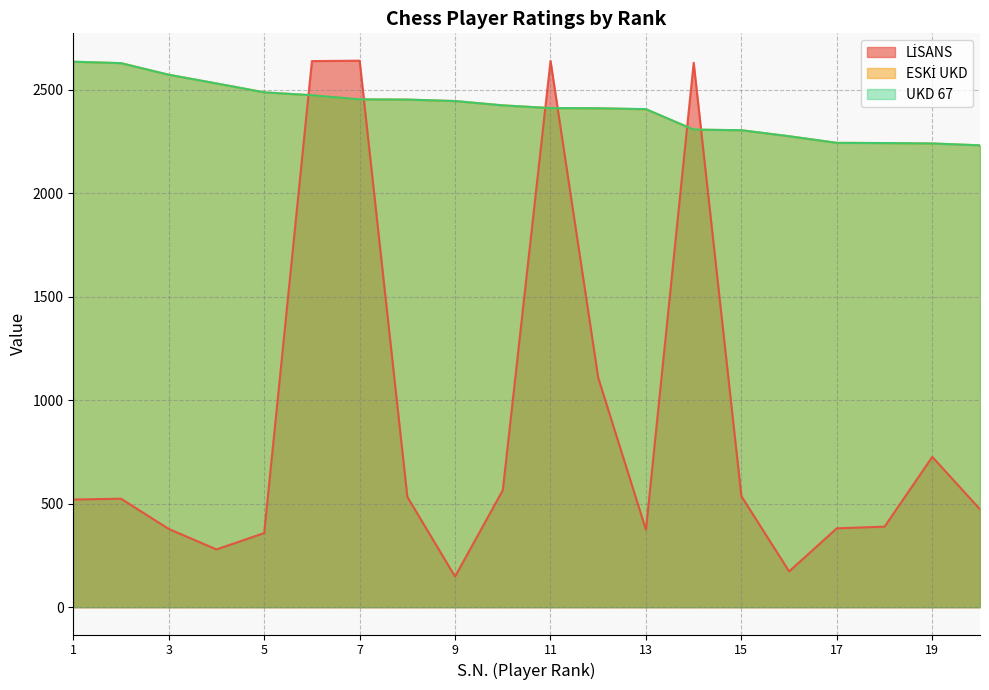

At which category is the sum across all series the highest?

6